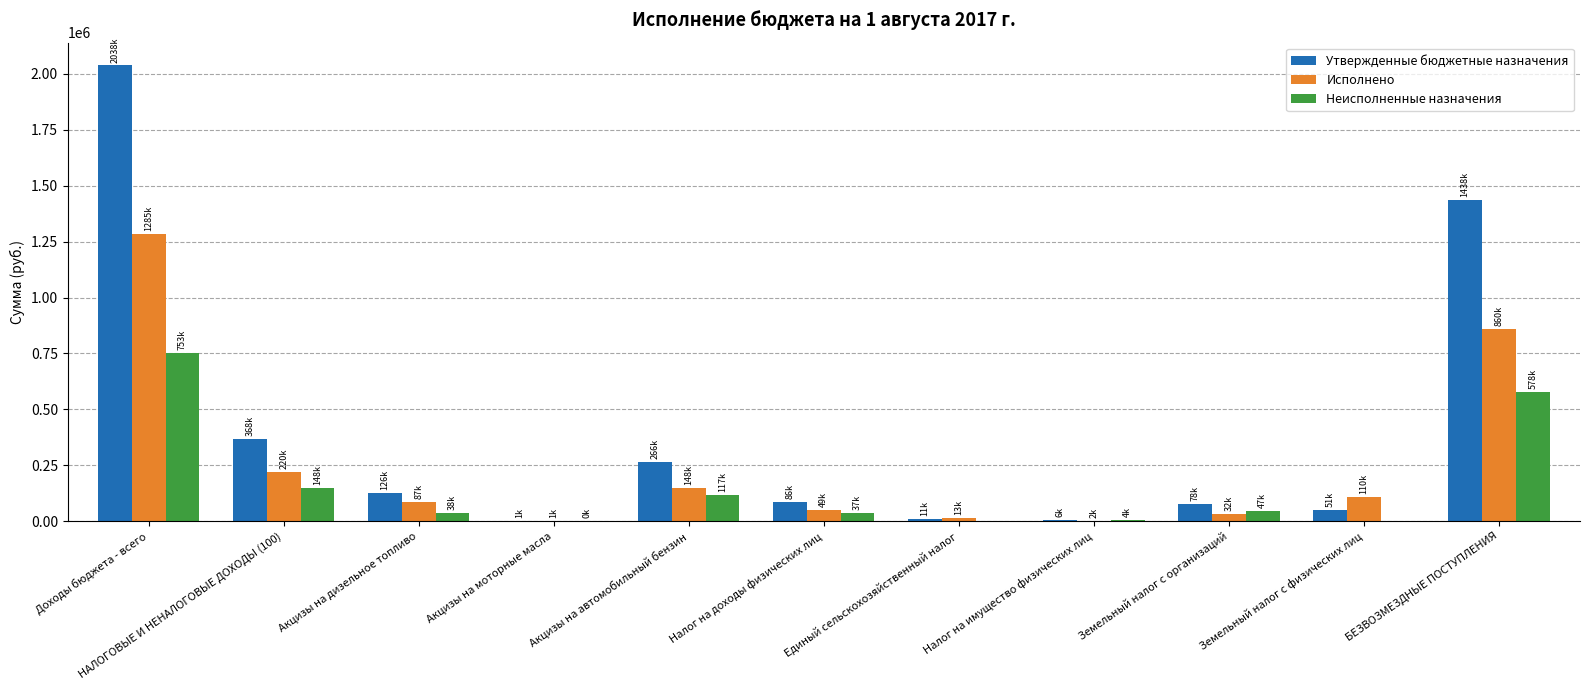

Is the value of Утвержденные бюджетные назначения at Акцизы на моторные масла greater than the value of Исполнено at Доходы бюджета - всего?

No